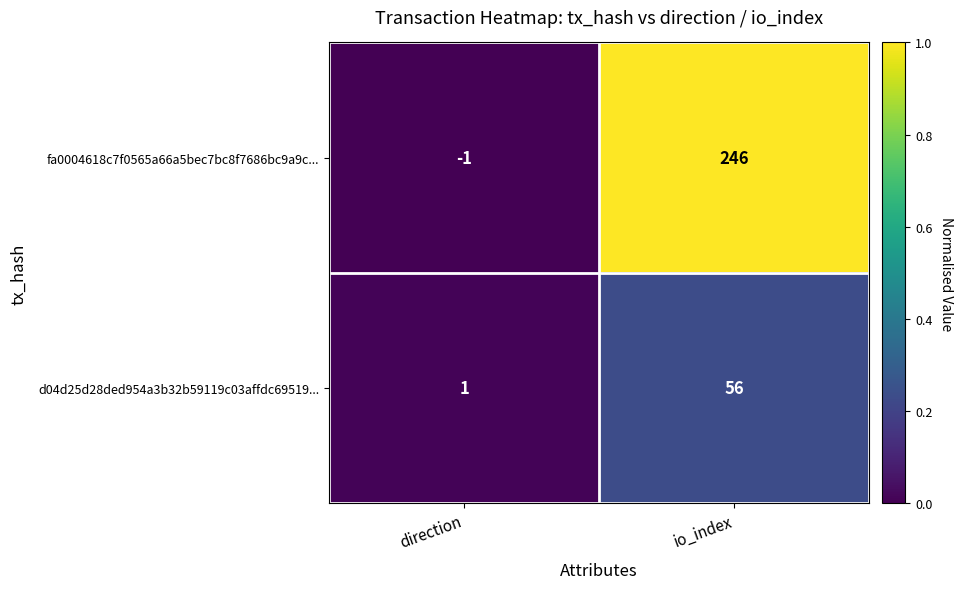

How many data points does each series have?

2